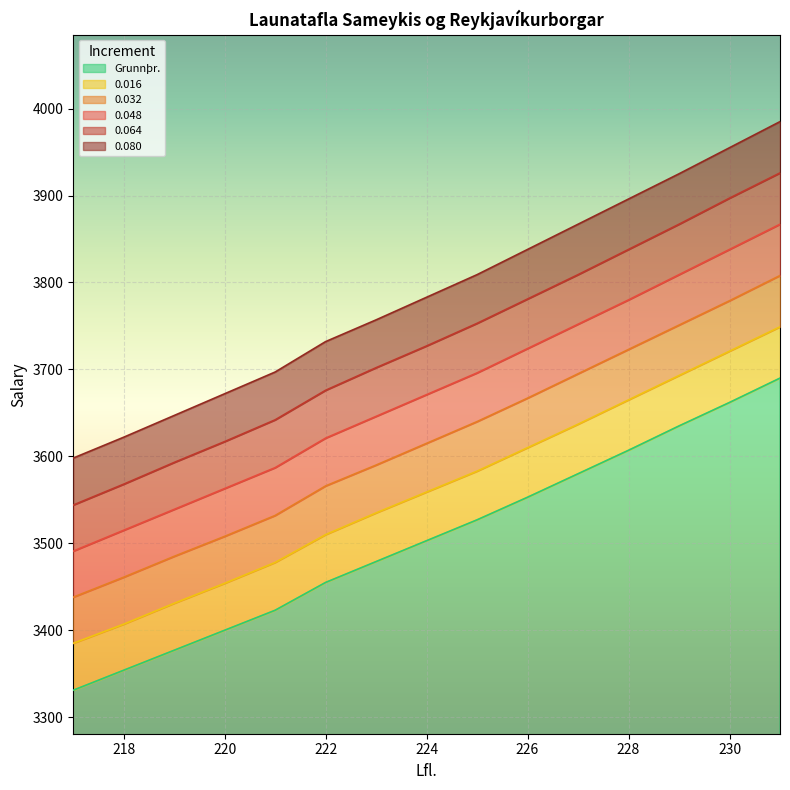

True or false: 0.016 and 0.048 cross at least once.

False